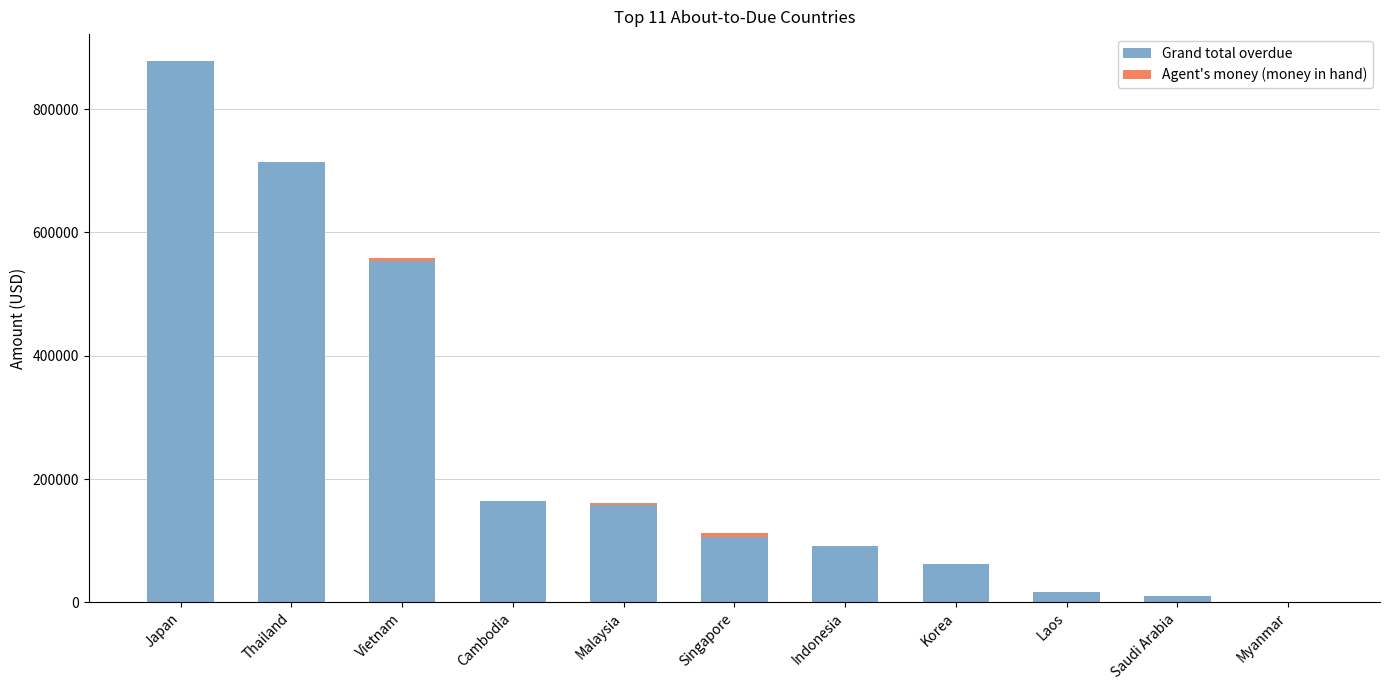

What is the sum of all Grand total overdue values?

2756120.3